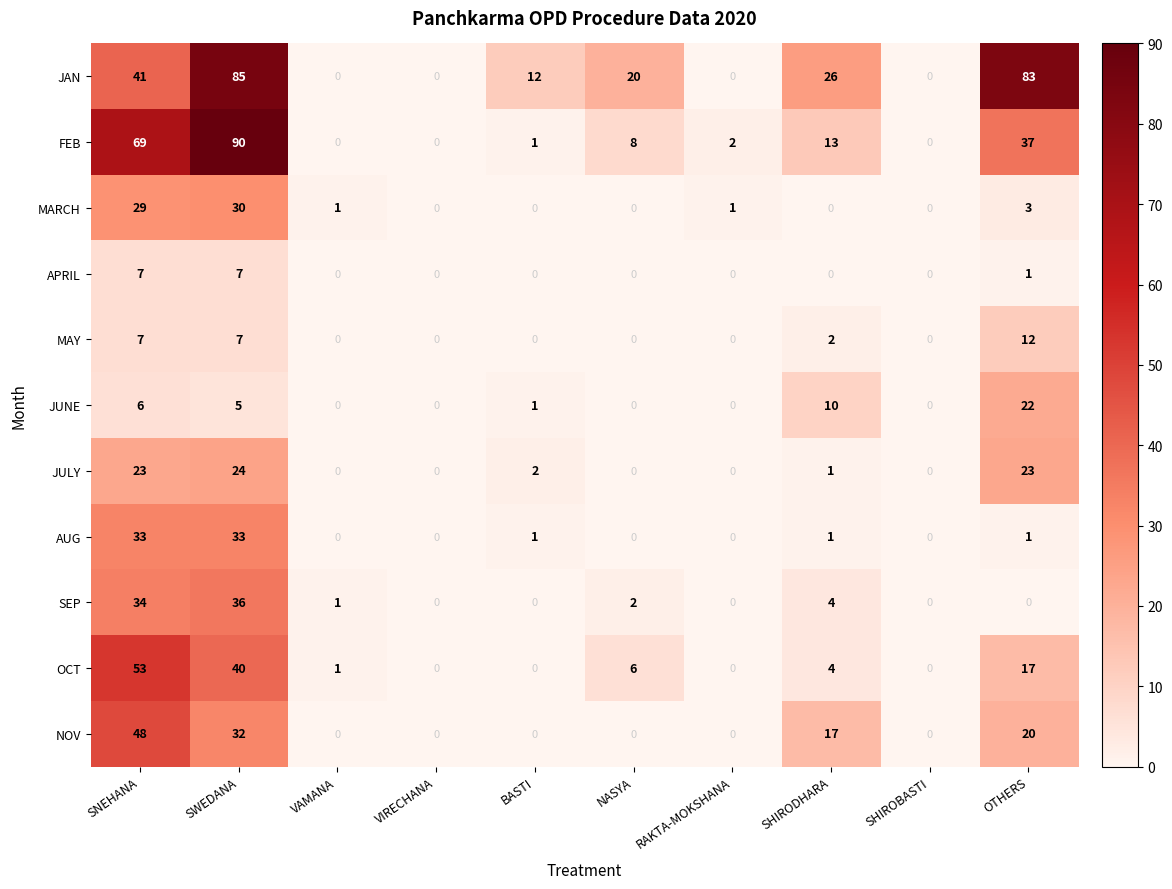

Rank the series by their maximum value, from lowest to highest.

APRIL, MAY, JUNE, JULY, MARCH, AUG, SEP, NOV, OCT, JAN, FEB